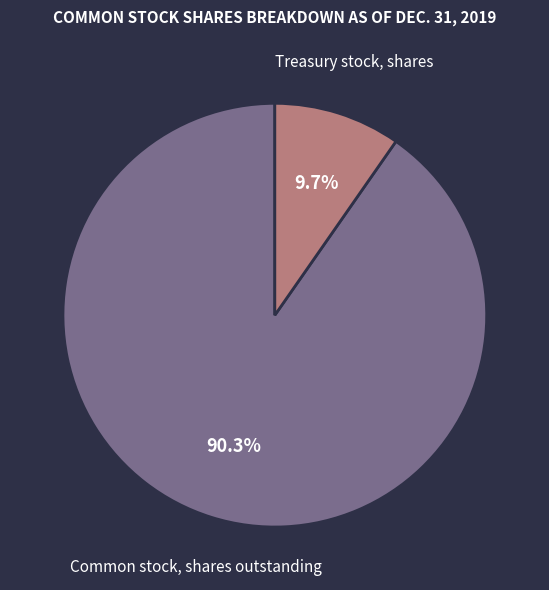

Does any single category account for the majority?

Yes